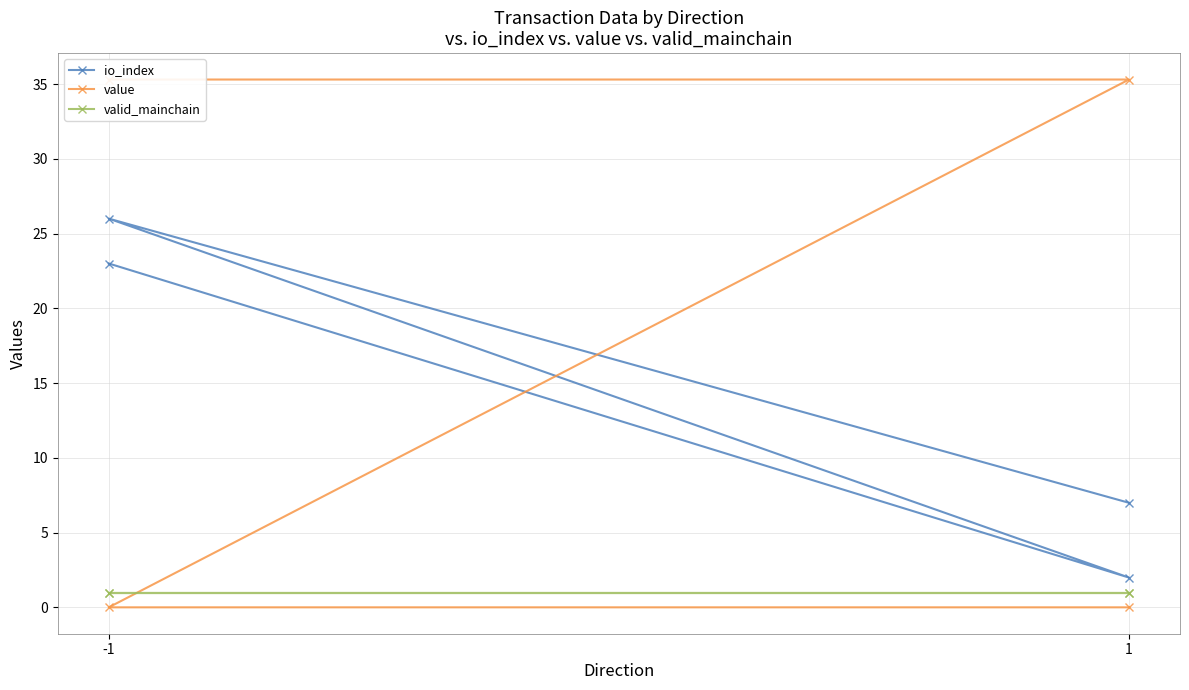

The valid_mainchain series shows 1.5 at -1. True or false?

False